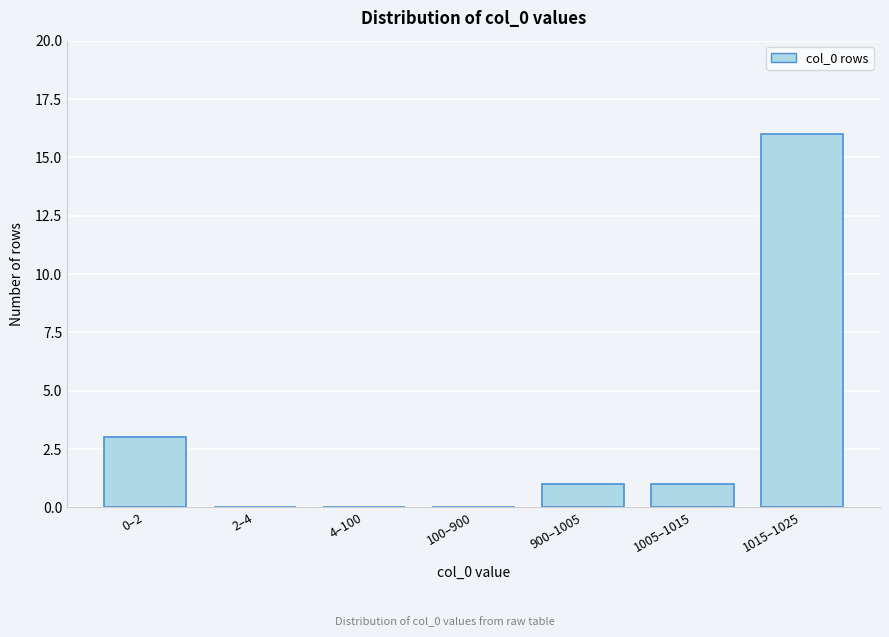

Reading left to right, transcribe all the data shown in this chart.

0–2=3	2–4=0	4–100=0	100–900=0	900–1005=1	1005–1015=1	1015–1025=16